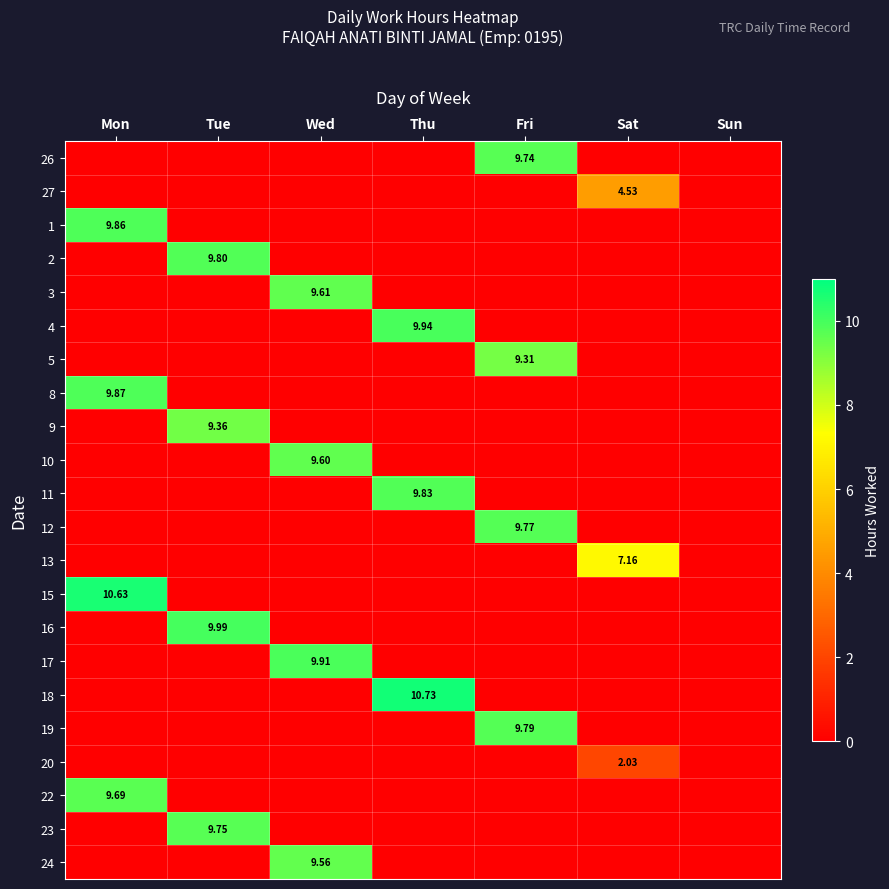

What is the sum of all 5 values?

9.3